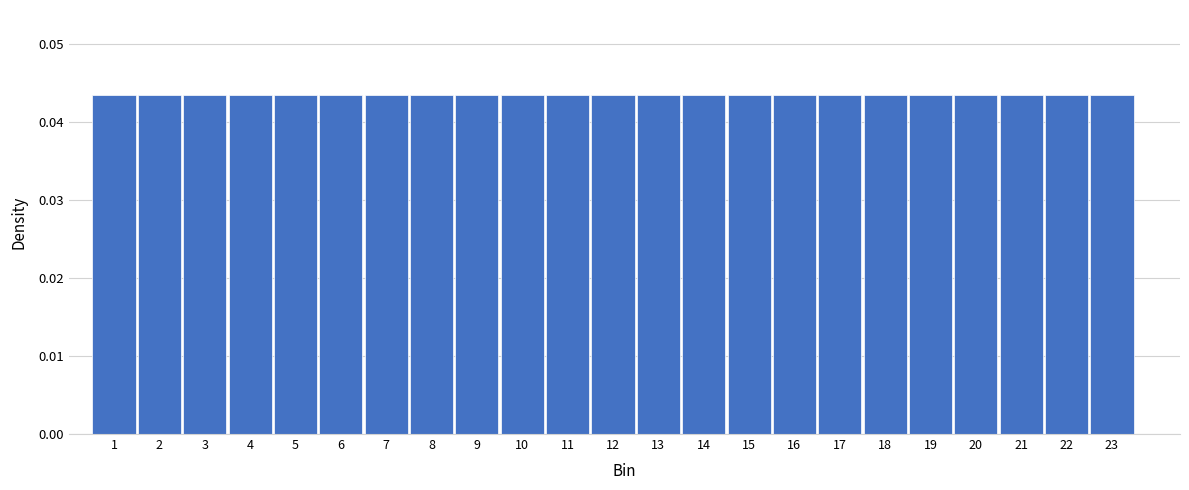

Reading left to right, list every bar in this chart as the range it spans on the x-axis followed by its height. The values are not printed on the chart, so give them approximately, as read against the axis.

0.5 to 1.5: 0.043
1.5 to 2.5: 0.043
2.5 to 3.5: 0.043
3.5 to 4.5: 0.043
4.5 to 5.5: 0.043
5.5 to 6.5: 0.043
6.5 to 7.5: 0.043
7.5 to 8.5: 0.043
8.5 to 9.5: 0.043
9.5 to 10.5: 0.043
10.5 to 11.5: 0.043
11.5 to 12.5: 0.043
12.5 to 13.5: 0.043
13.5 to 14.5: 0.043
14.5 to 15.5: 0.043
15.5 to 16.5: 0.043
16.5 to 17.5: 0.043
17.5 to 18.5: 0.043
18.5 to 19.5: 0.043
19.5 to 20.5: 0.043
20.5 to 21.5: 0.043
21.5 to 22.5: 0.043
22.5 to 23.5: 0.043